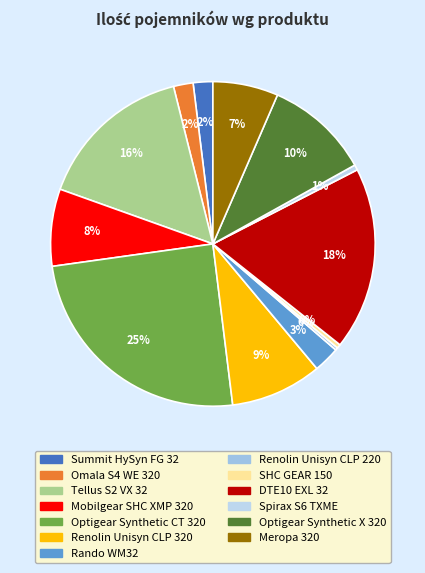

Is it true that Renolin Unisyn CLP 320 is 15% of the pie?

False